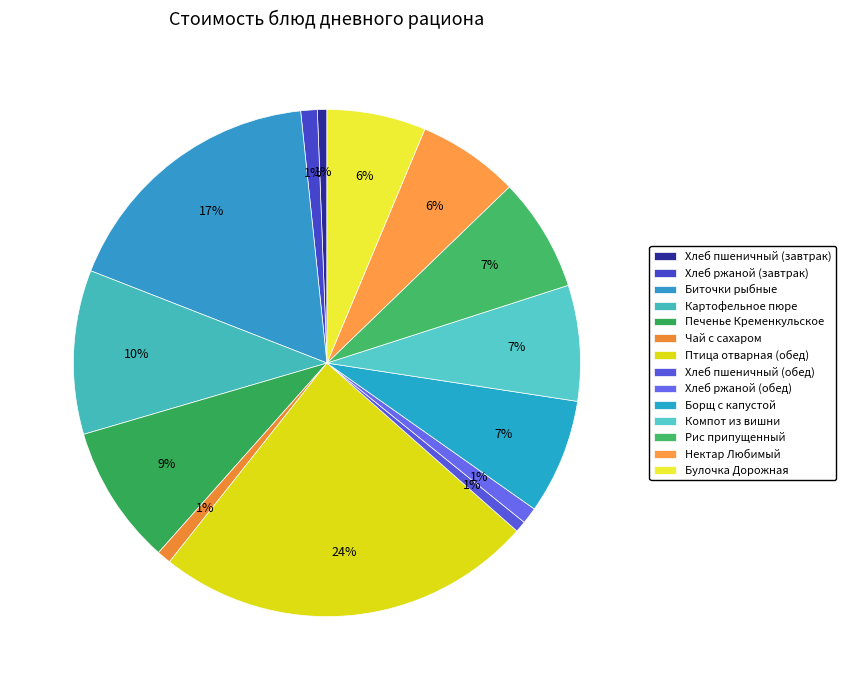

Does any single category account for the majority?

No